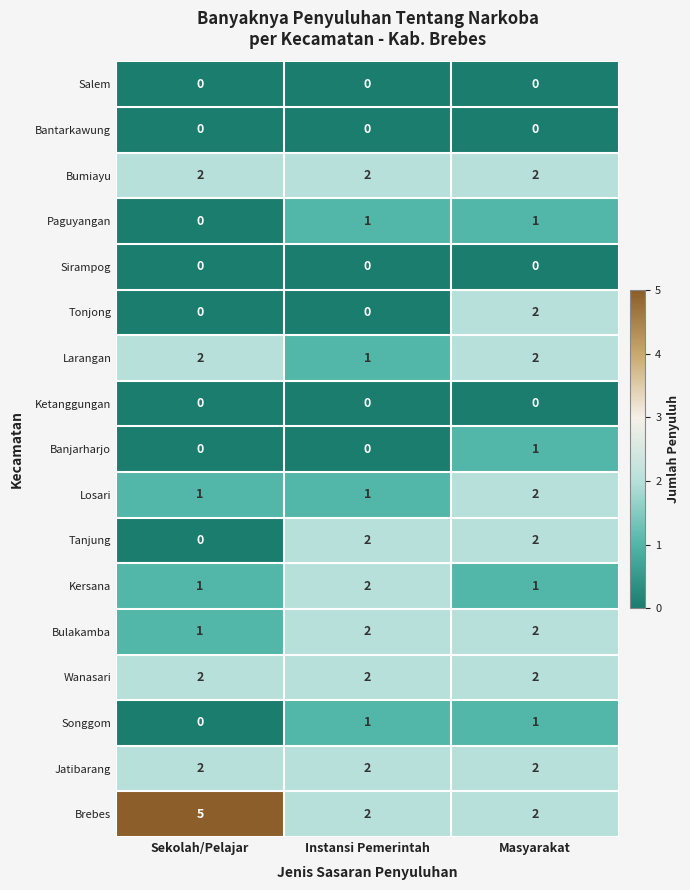

At how many categories does at least one series exceed 0?

3